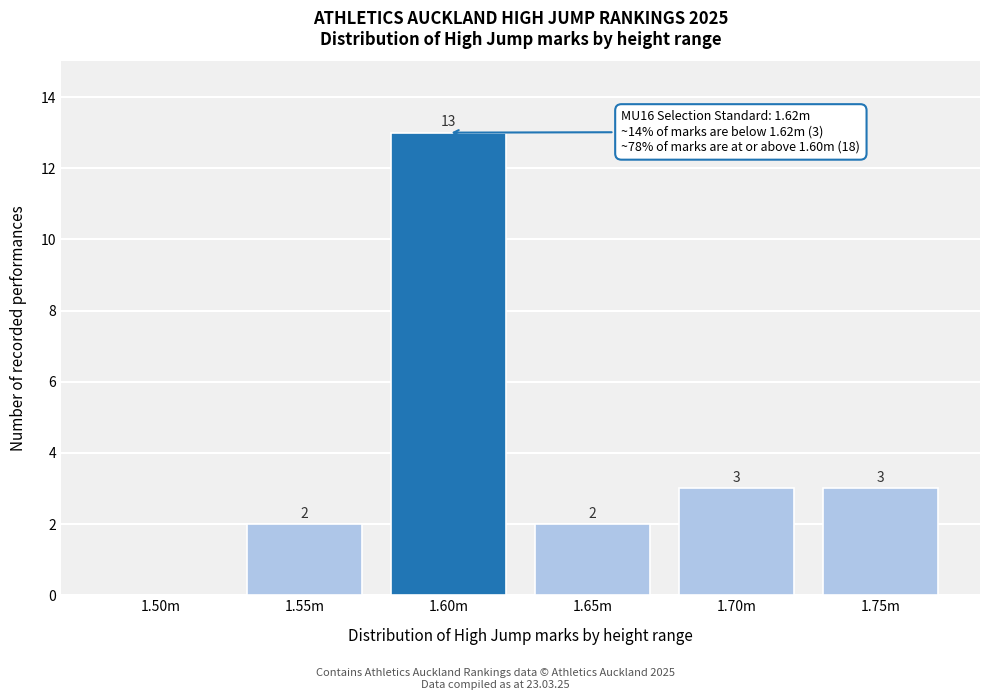

Reading right to left, extract all data points from this chart.

1.75m=3	1.70m=3	1.65m=2	1.60m=13	1.55m=2	1.50m=0